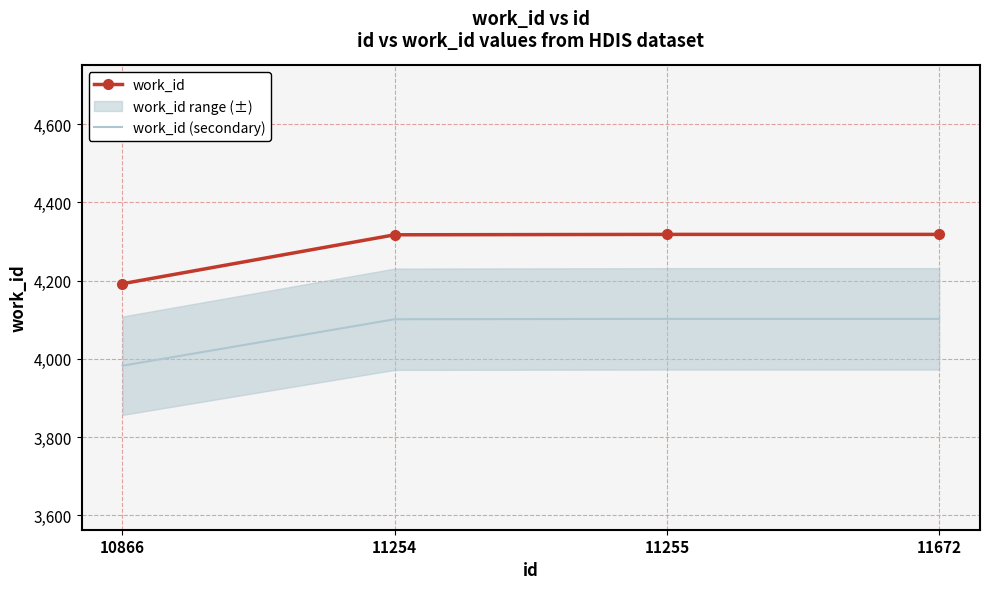

True or false: work_id (secondary) and work_id intersect in this chart.

False